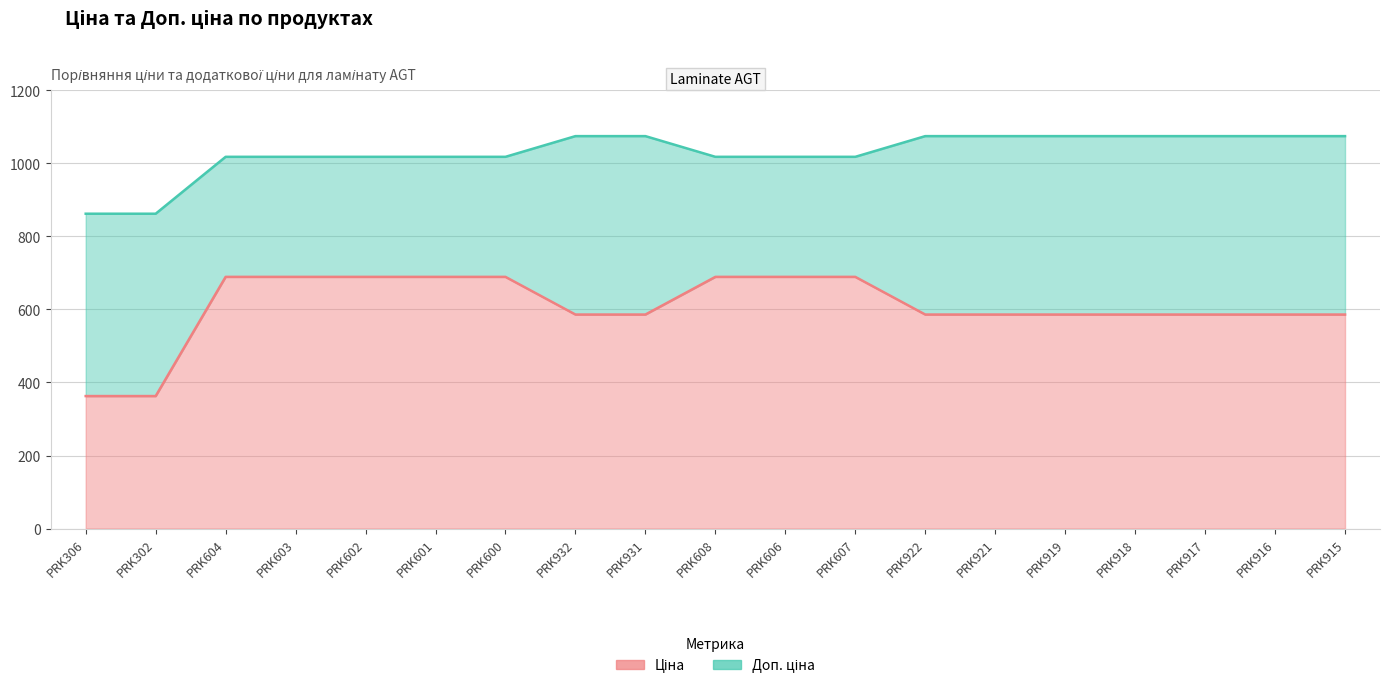

Reading left to right, extract all data points from this chart.

Ціна: 362.8	362.8	689.1	689.1	689.1	689.1	689.1	586.0	586.0	689.1	689.1	689.1	586.0	586.0	586.0	586.0	586.0	586.0	586.0
Доп. ціна: 862.0	862.0	1017.8	1017.8	1017.8	1017.8	1017.8	1074.5	1074.5	1017.8	1017.8	1017.8	1074.5	1074.5	1074.5	1074.5	1074.5	1074.5	1074.5